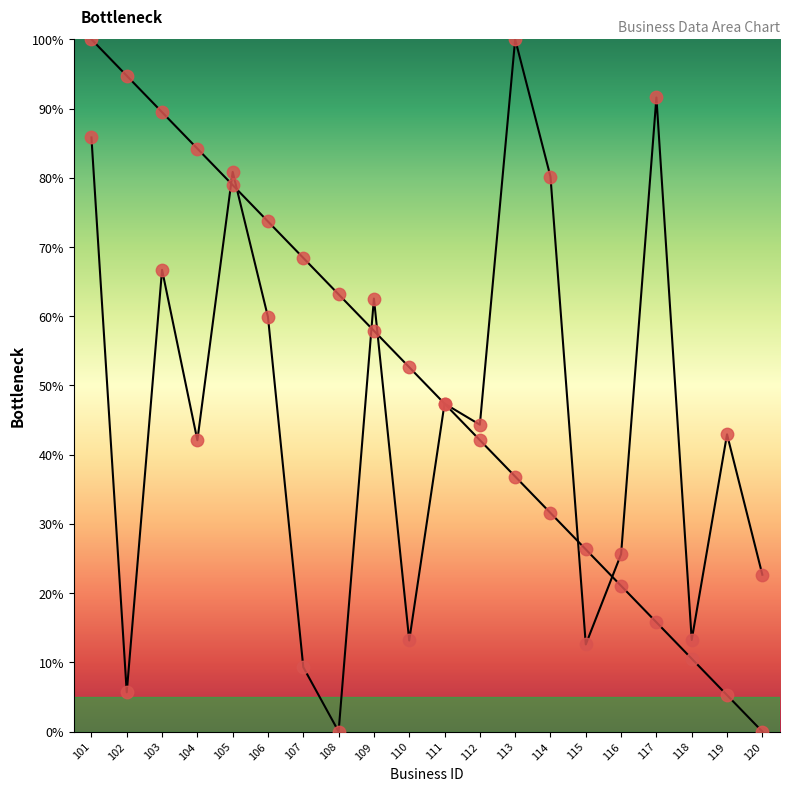

Which series has the largest total across all categories?

business.id